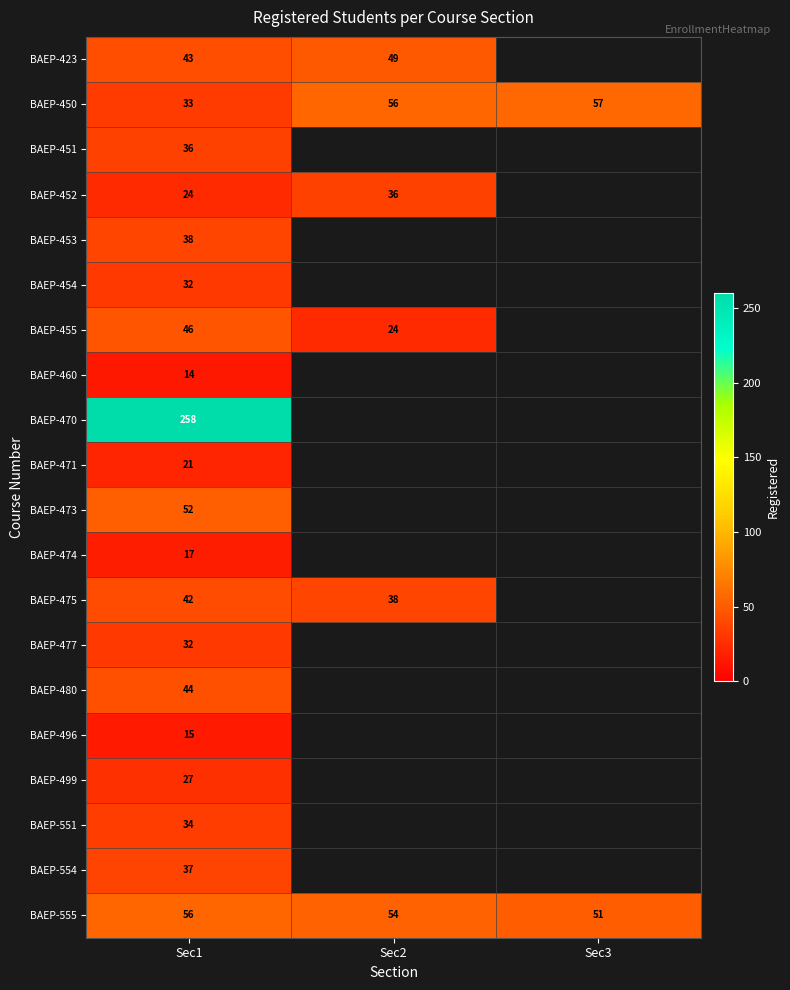

At which category is the sum across all series the highest?

Sec1